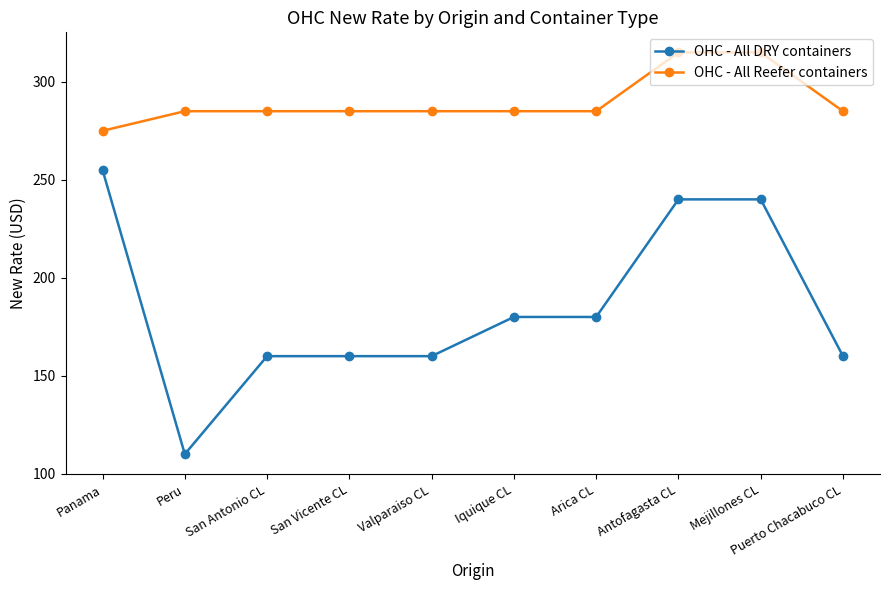

What is the label of the 3rd point from the right?

Antofagasta CL